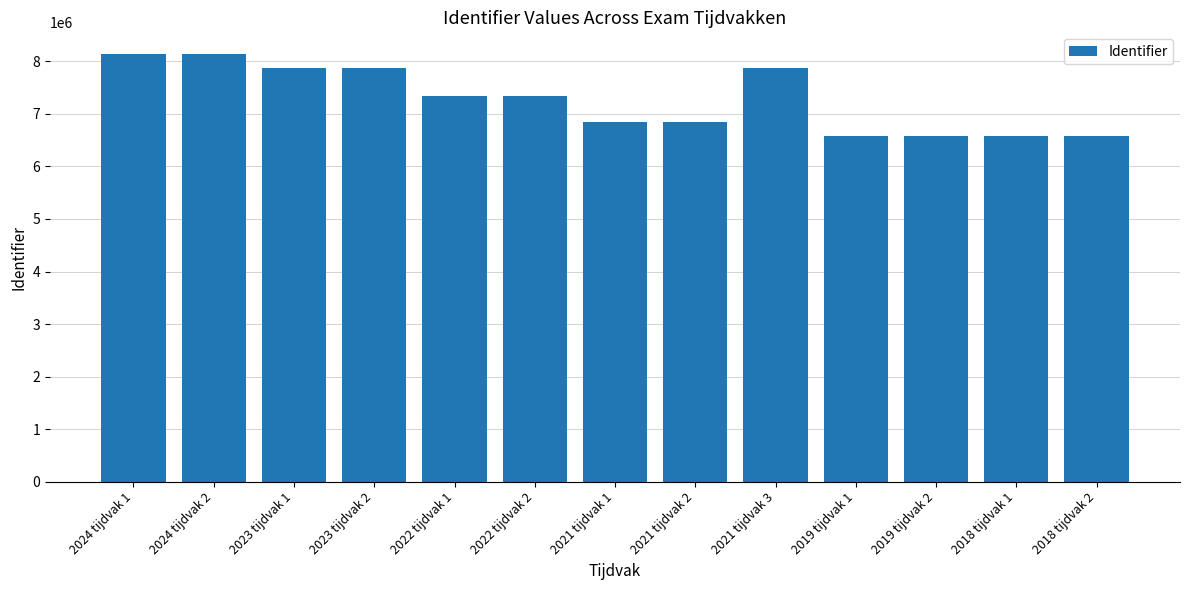

What position from the left is 2023 tijdvak 1?

3